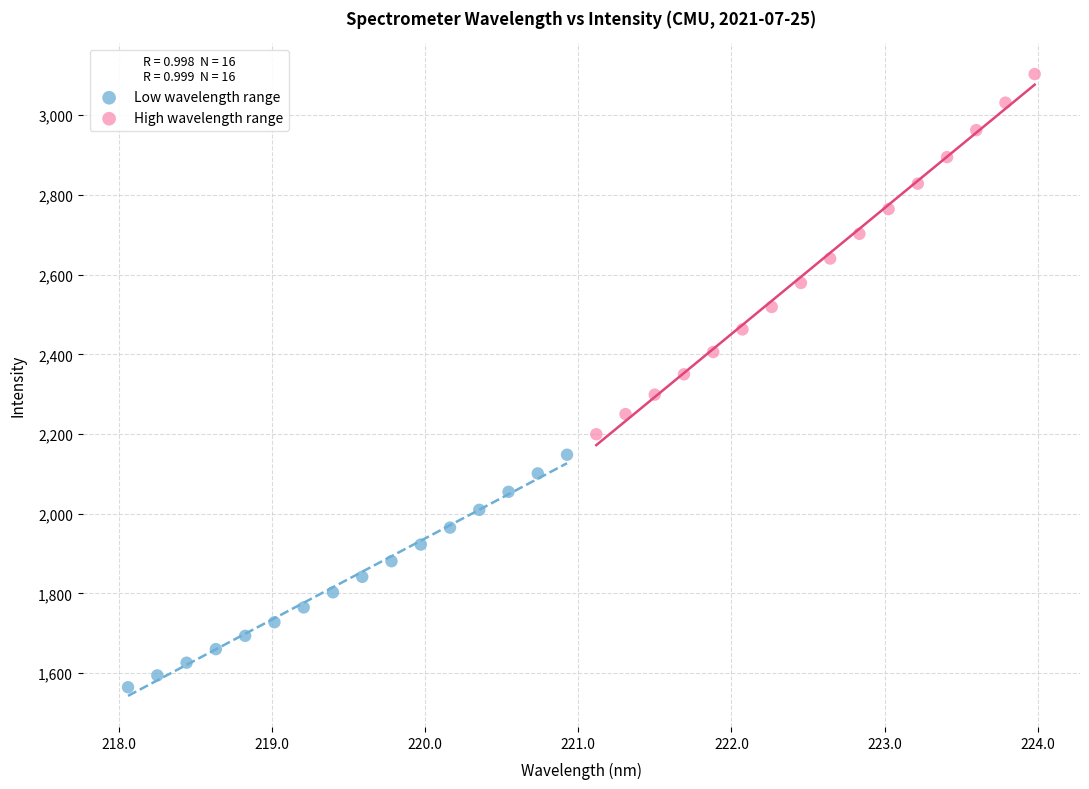

Which series contains the lowest Y value?

Low wavelength range